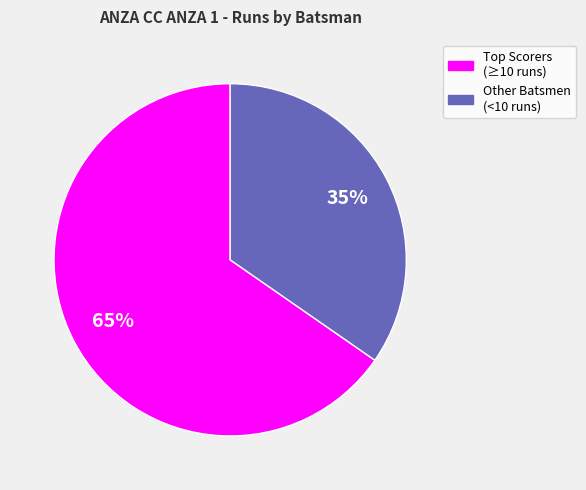

How many slices are in this pie chart?

2